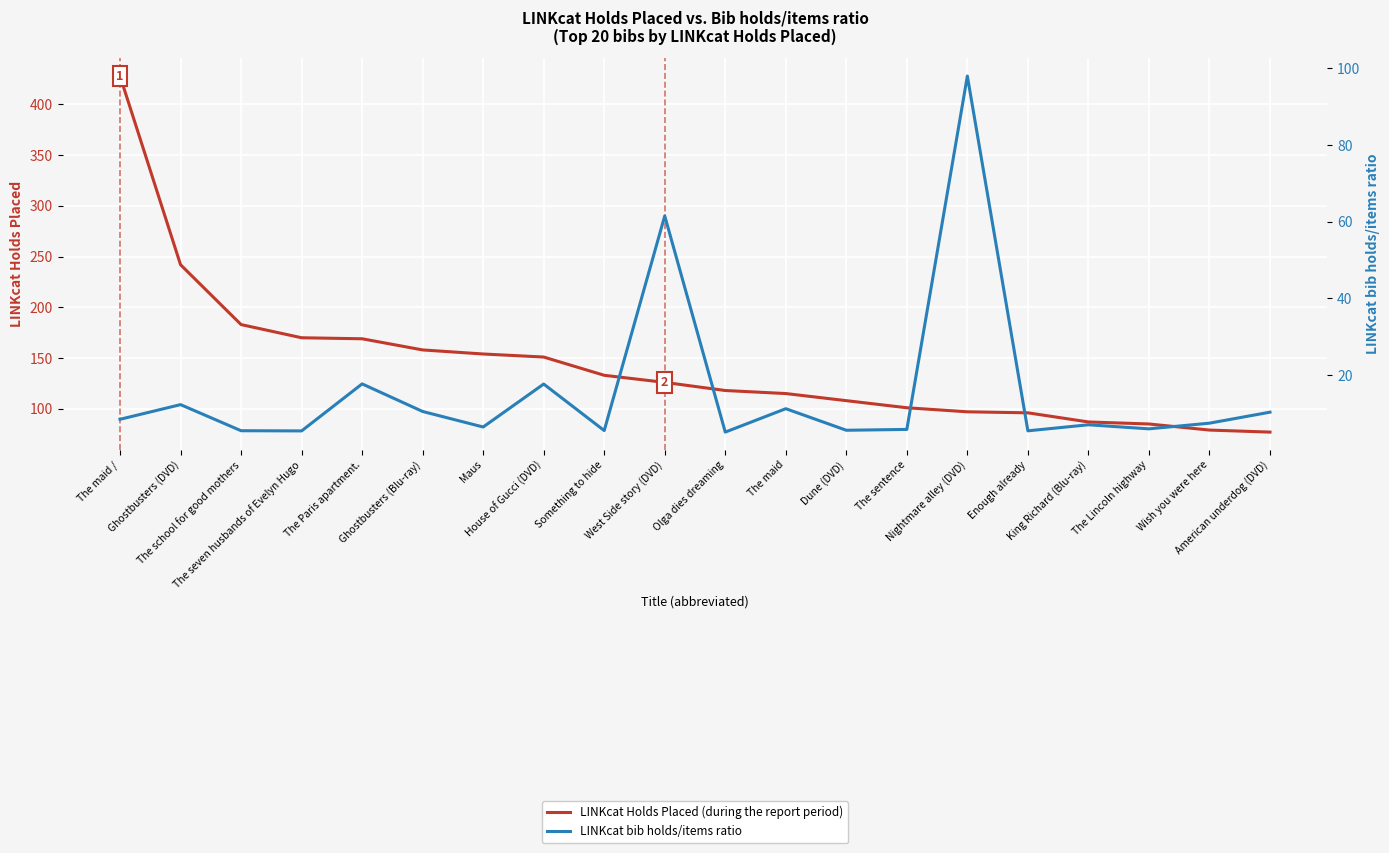

Where does the LINKcat Holds Placed (during the report period) series first go above 126?

The maid /